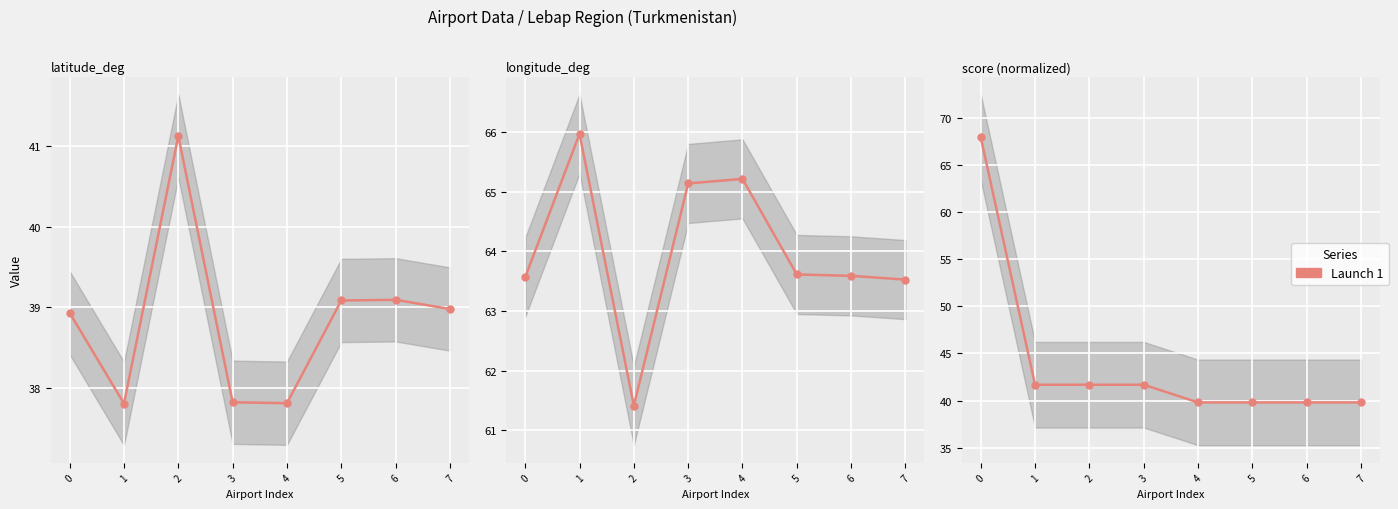

Reading right to left, what are all the values shown in this chart?

latitude_deg: 39.0	39.1	39.1	37.8	37.8	41.1	37.8	38.9
longitude_deg: 63.5	63.6	63.6	65.2	65.1	61.4	66.0	63.6
score (scaled): 39.8	39.8	39.8	39.8	41.7	41.7	41.7	68.0